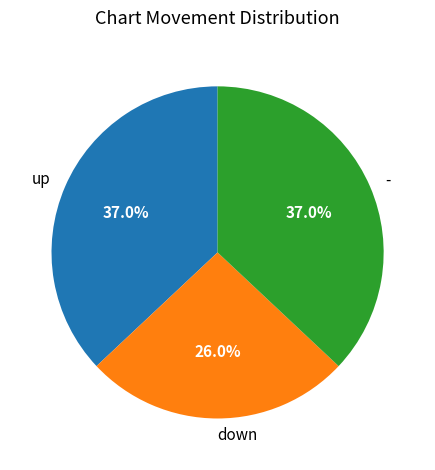

How many segments does this pie chart have?

3